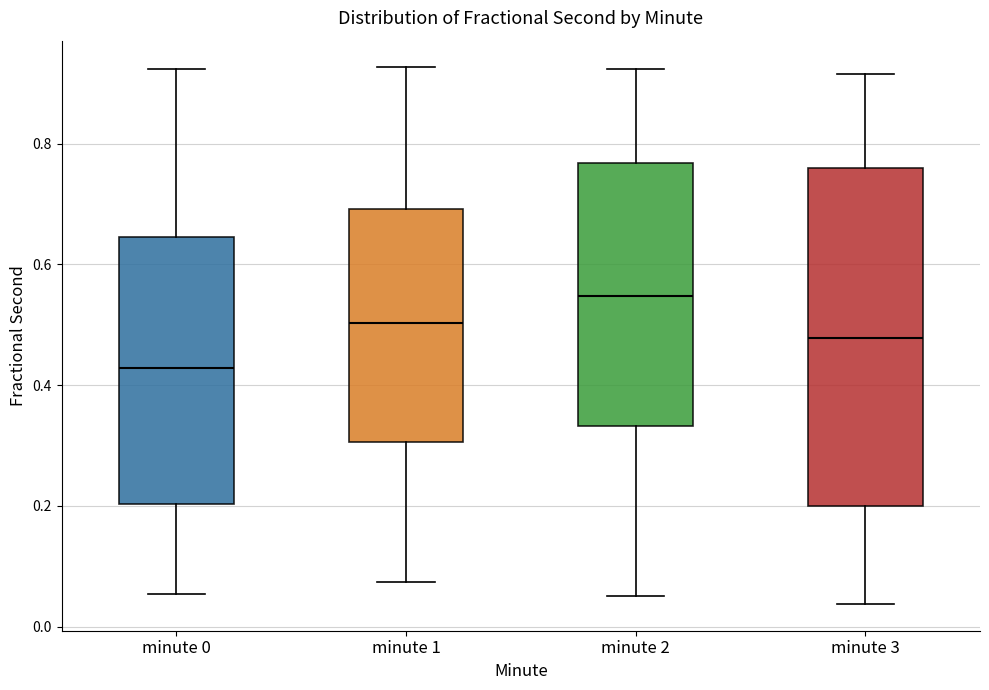

Where is the lower edge of the box for minute 3 on the y-axis? The values are not printed on the chart, so give them approximately, as read against the axis.

0.20